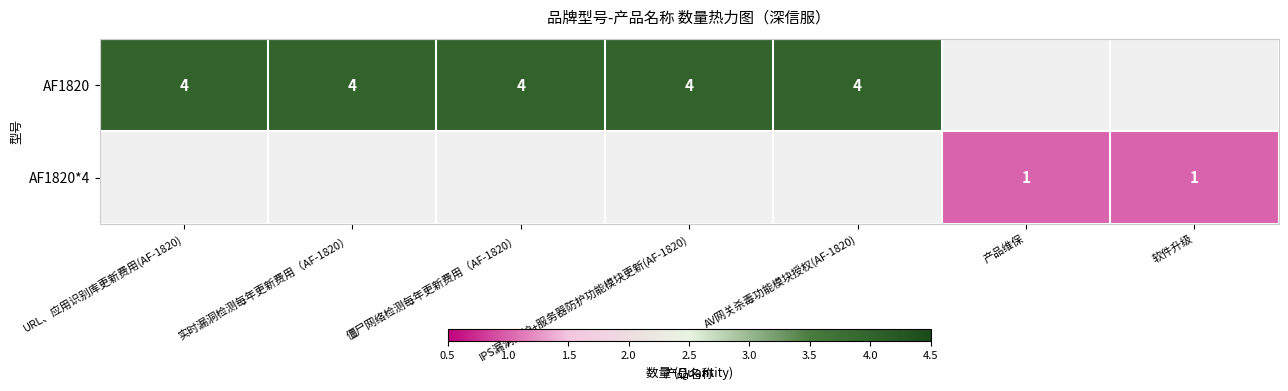

At how many categories does at least one series exceed 2?

5